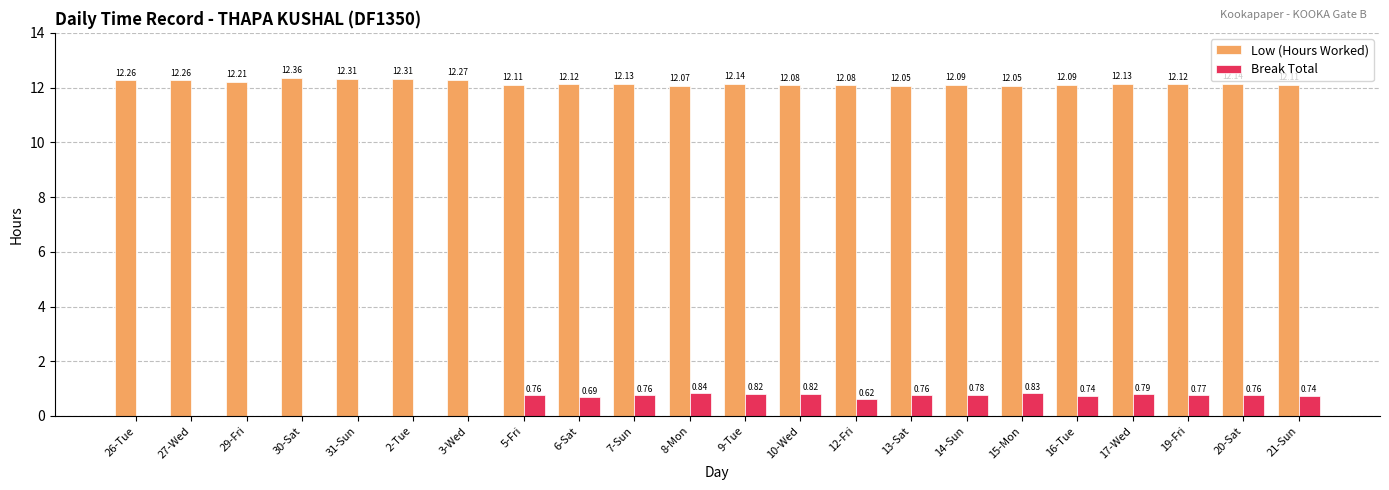

Which series has the largest range (max minus min)?

Break Total